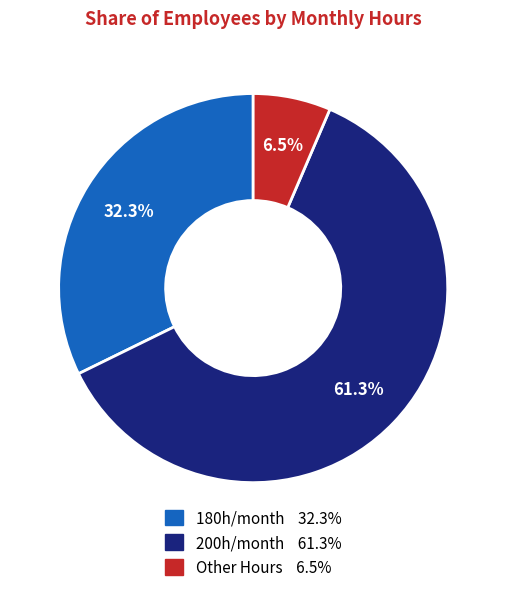

Is there any slice that represents more than half of the pie?

Yes